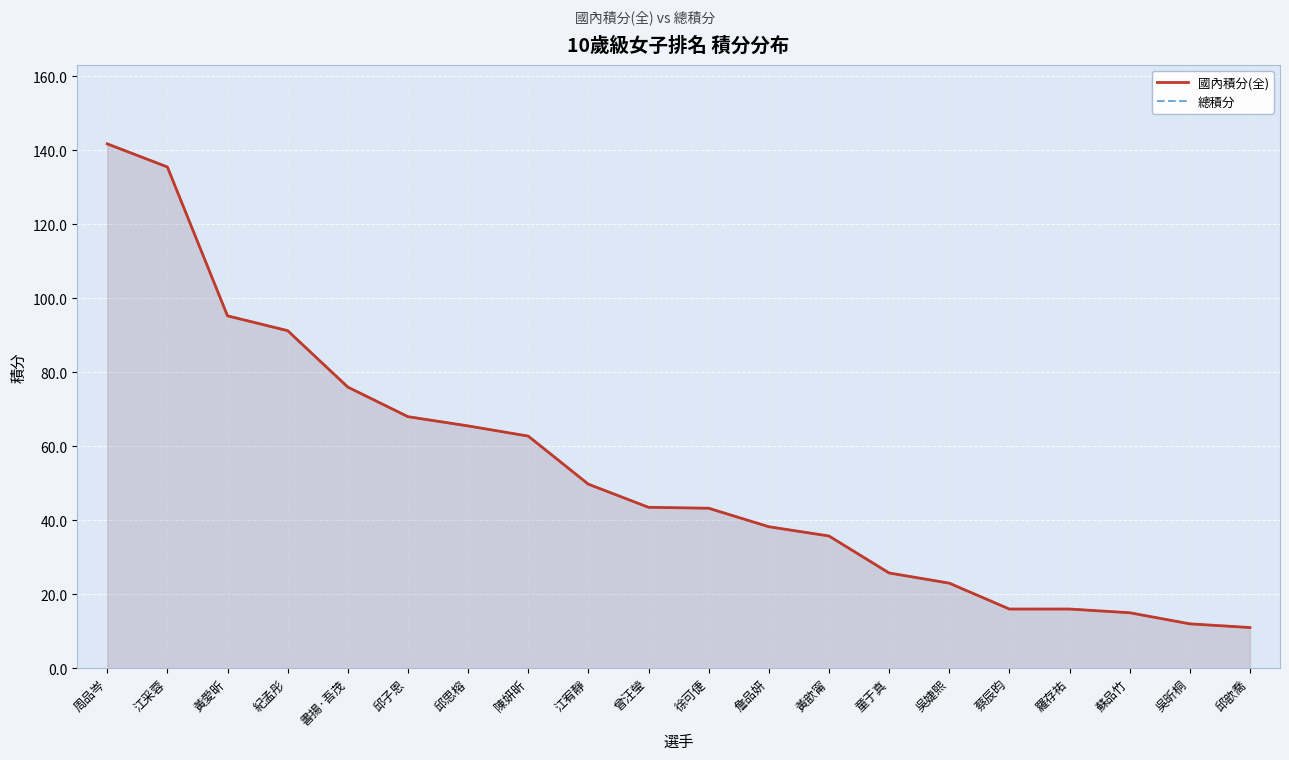

What is the lowest value of the 總積分 series?

11.0